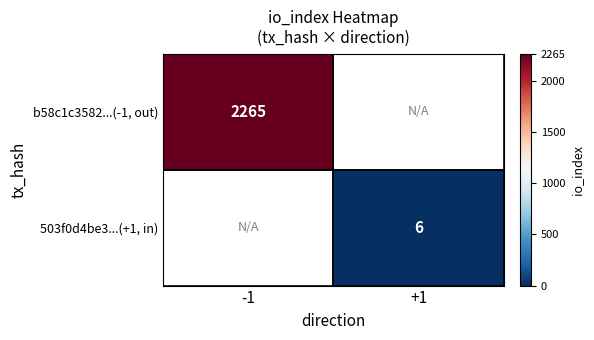

The 503f0d4be3...(+1, in) series shows 6 at +1. True or false?

True